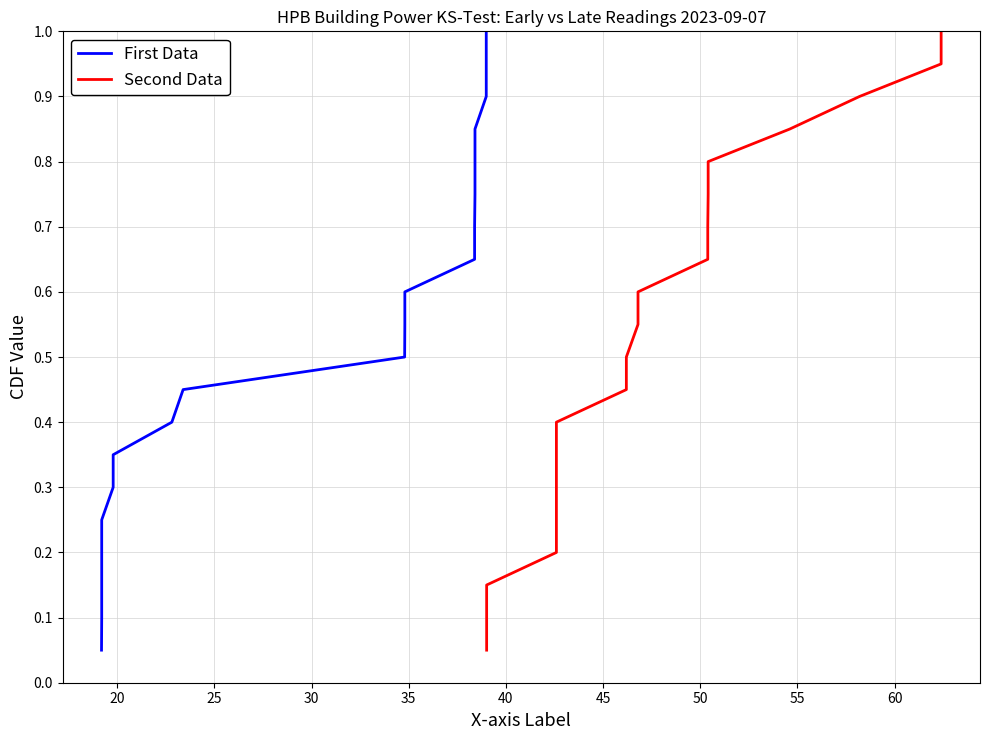

At how many categories does at least one series exceed 0?

20